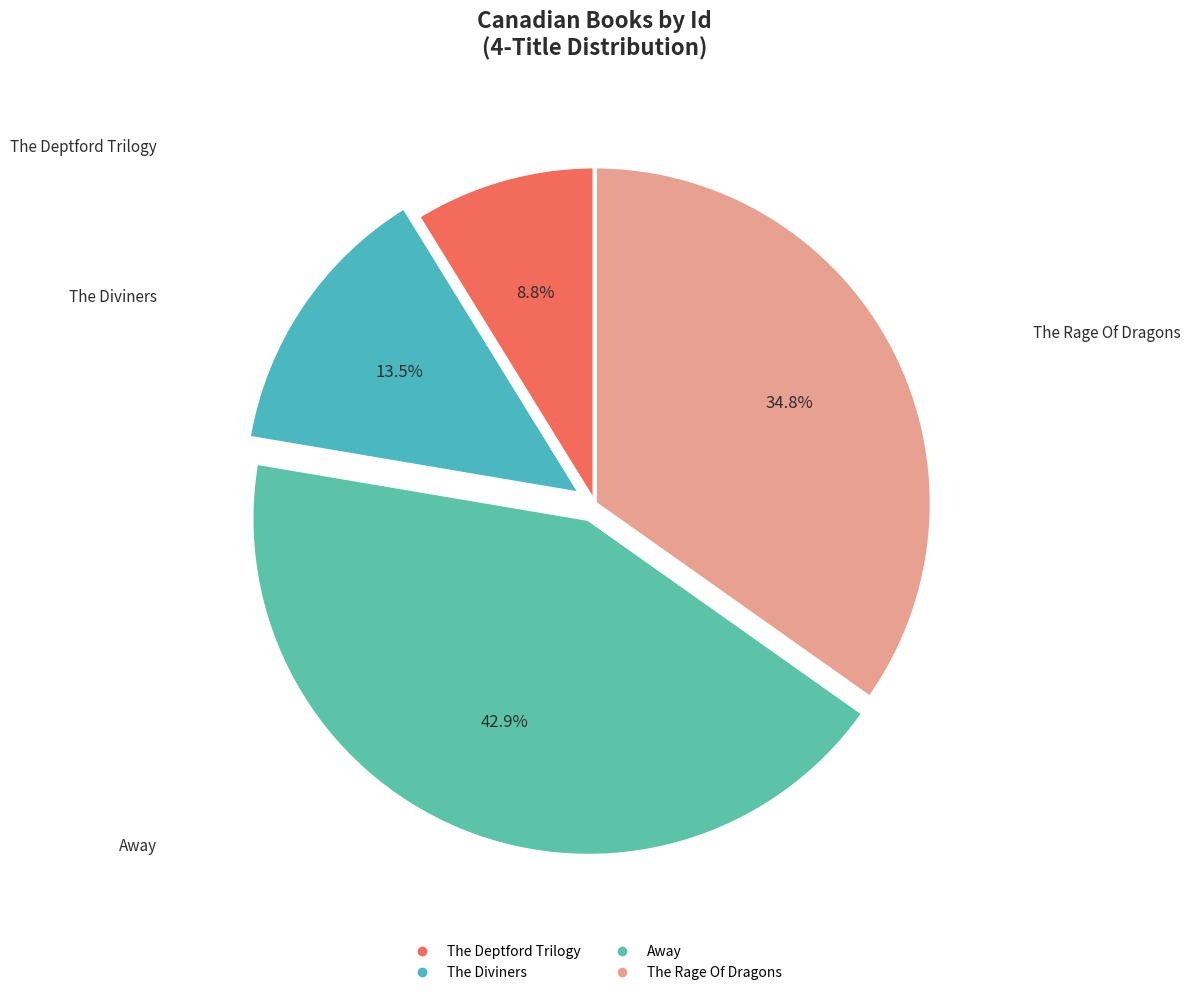

How many segments does this pie chart have?

4